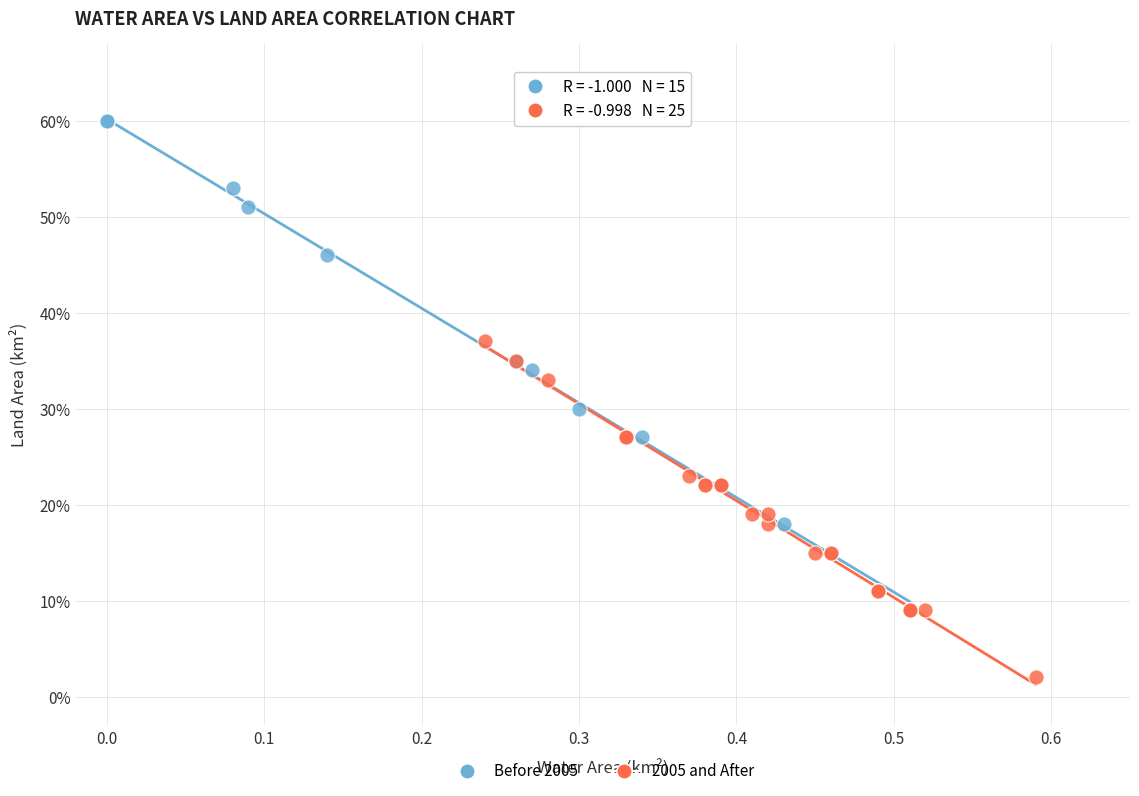

Which series has the largest Y range (max minus min)?

Before 2005